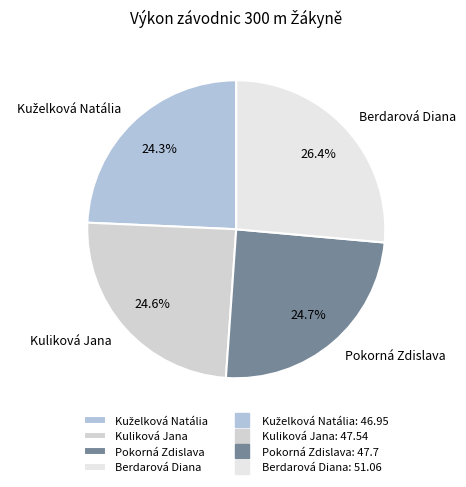

What percentage is NOT represented by Pokorná Zdislava?

75.3%